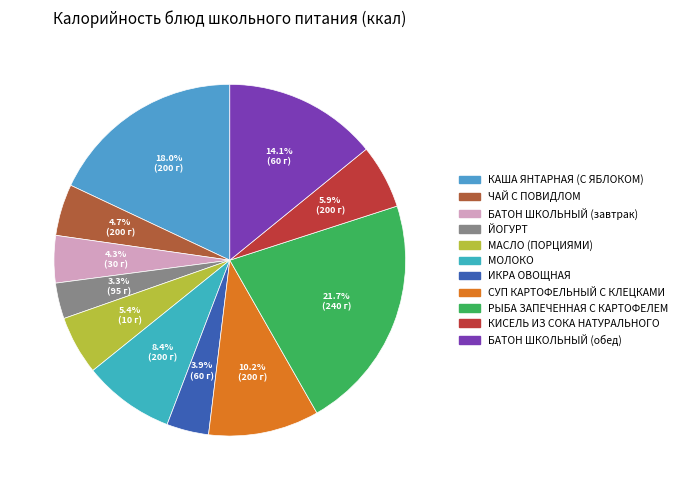

Combined, do БАТОН ШКОЛЬНЫЙ (обед) and КАША ЯНТАРНАЯ (С ЯБЛОКОМ) account for over 50%?

No